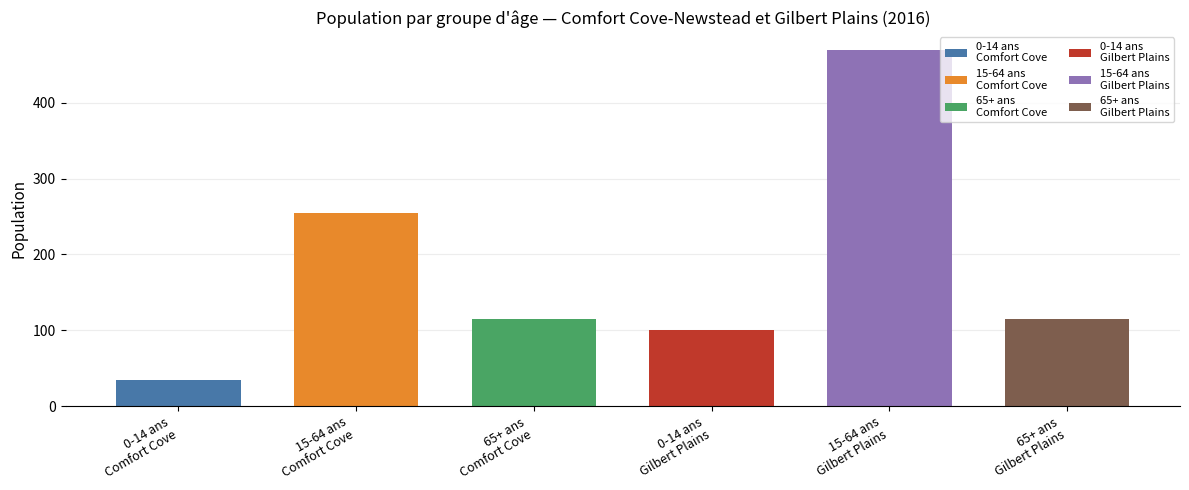

The 0 à 14 ans series shows 35 at Comfort Cove-Newstead. True or false?

True